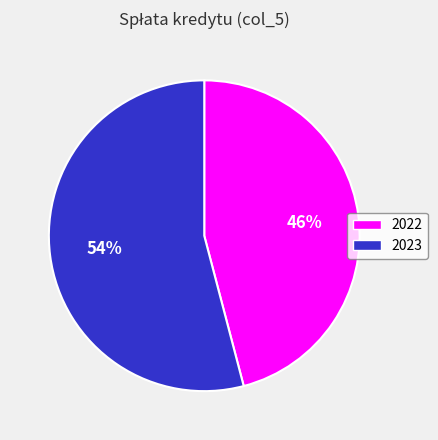

Rank the categories by value from highest to lowest.

2023, 2022